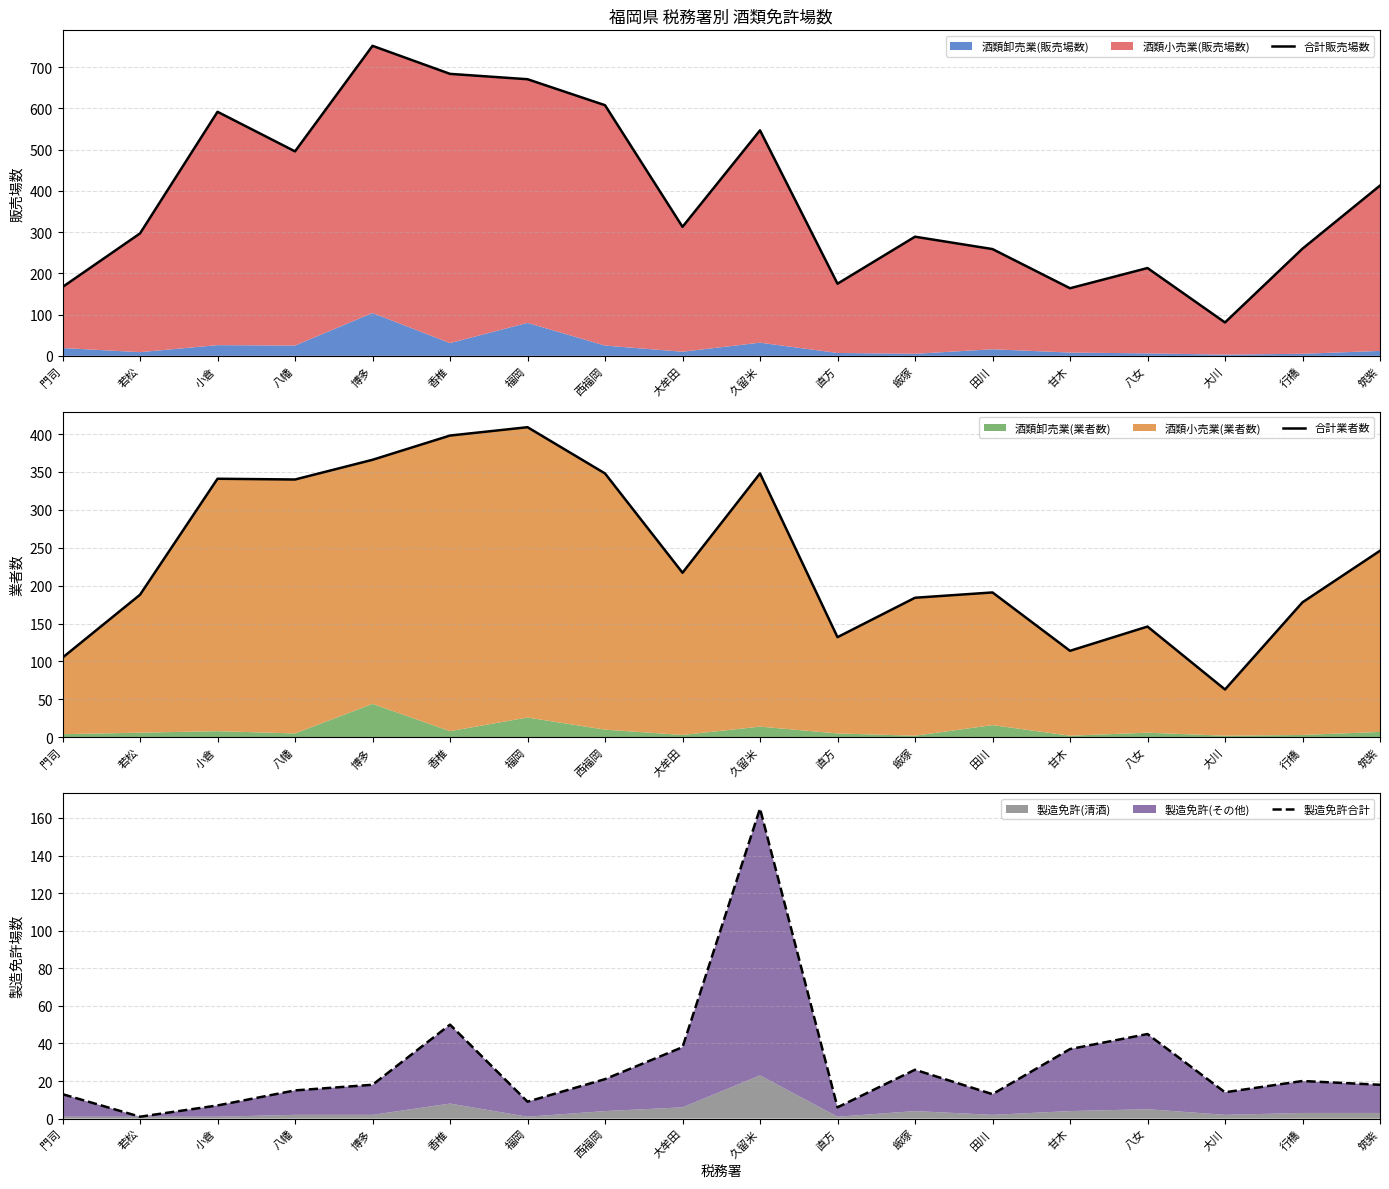

The value of 製造免許合計 at 久留米 is 165. True or false?

True